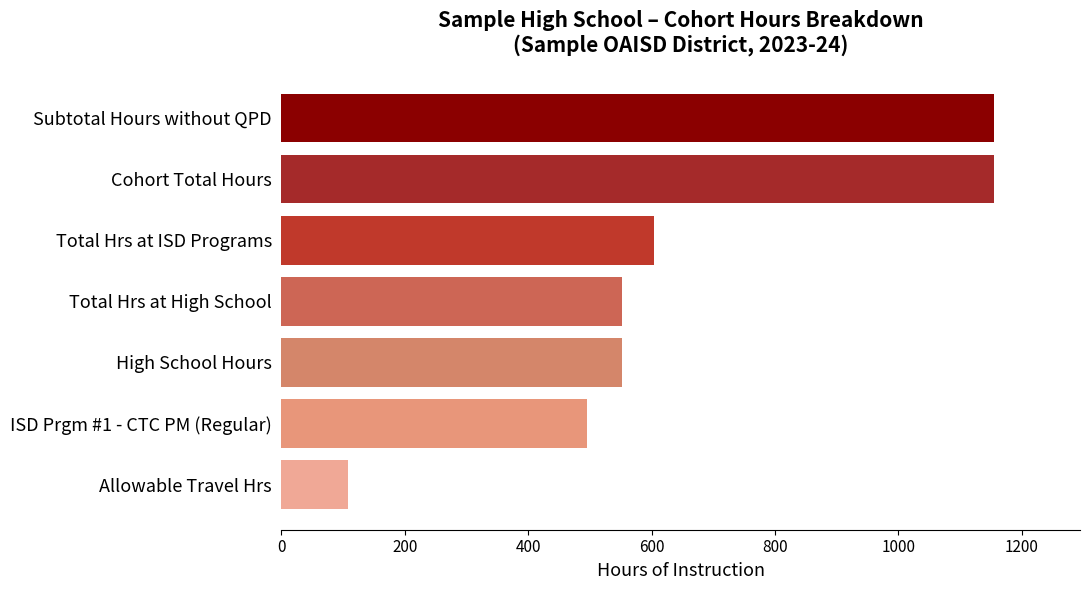

What is the sum of the values at High School Hours and Total Hrs at ISD Programs?

1155.6